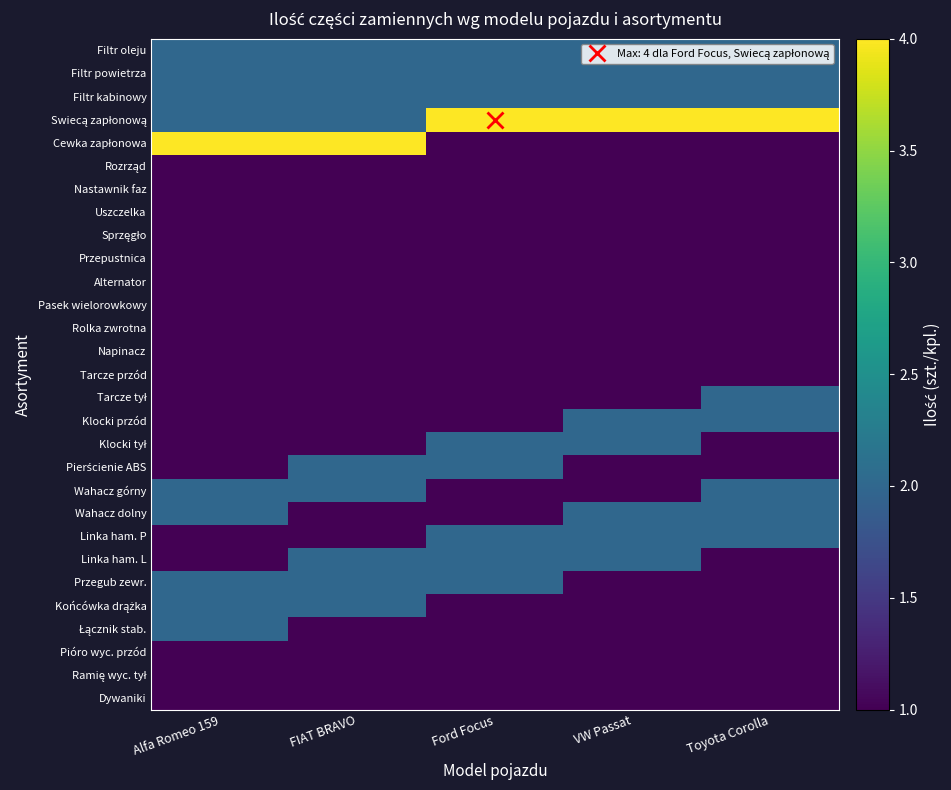

At how many categories does at least one series exceed 2?

5